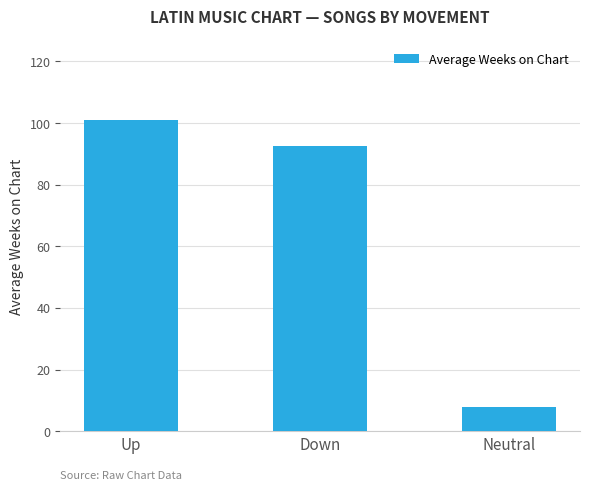

How many data points are above 92?

2